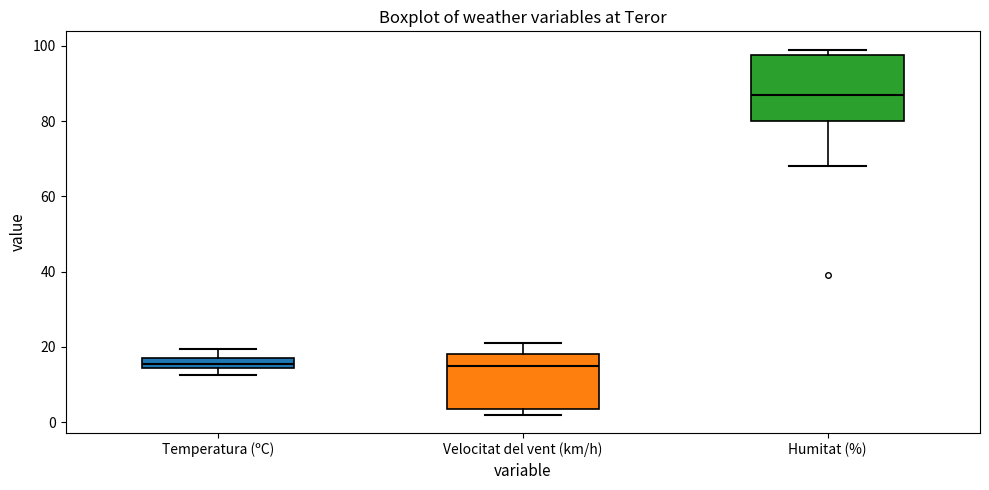

Where is the lower edge of the box for Temperatura (ºC) on the y-axis? The values are not printed on the chart, so give them approximately, as read against the axis.

14